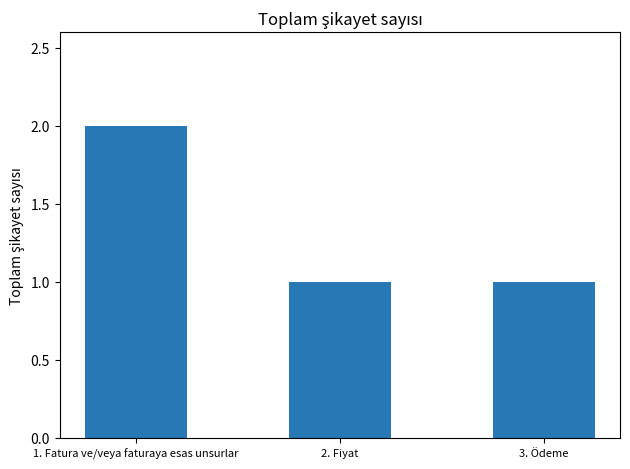

The chart shows a value of 3 at 1. Fatura ve/veya faturaya esas unsurlar. True or false?

False